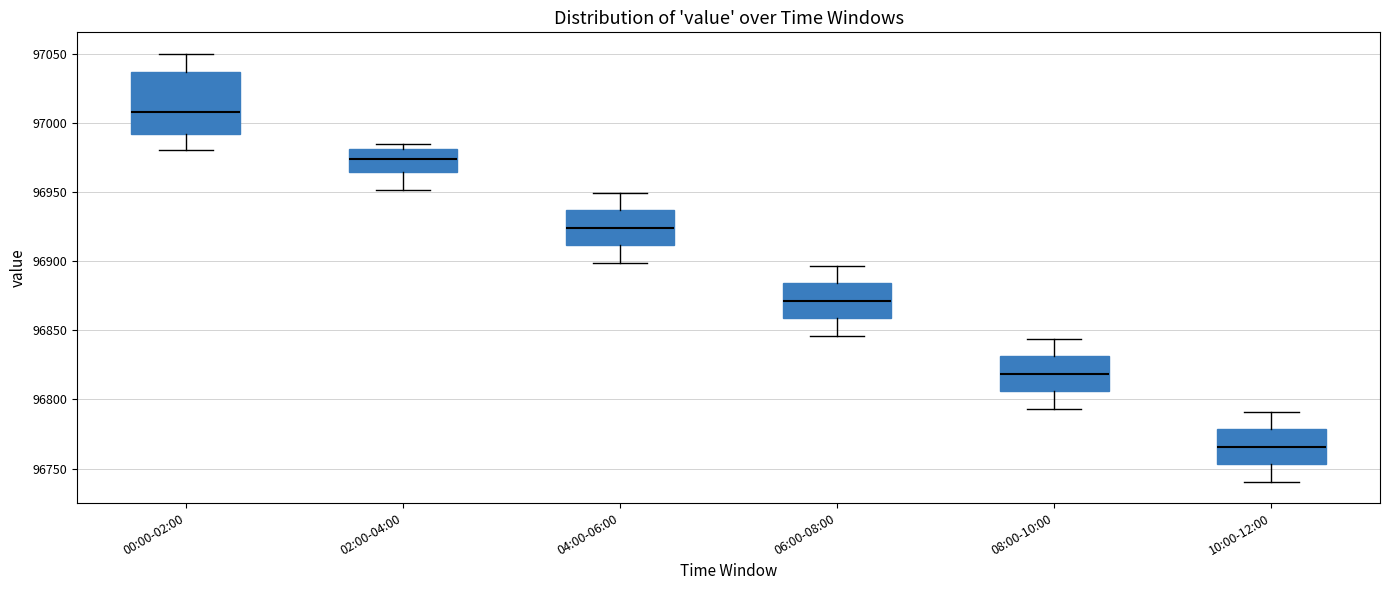

Reading left to right, read every box against the y-axis: the position of its median line, the range the box covers, and the ends of its whiskers. The values are not printed on the chart, so give them approximately, as read against the axis.

00:00-02:00: median 97010, box 96990 to 97035, whiskers 96980 to 97050
02:00-04:00: median 96975, box 96965 to 96980, whiskers 96950 to 96985
04:00-06:00: median 96925, box 96910 to 96935, whiskers 96900 to 96950
06:00-08:00: median 96870, box 96860 to 96885, whiskers 96845 to 96895
08:00-10:00: median 96820, box 96805 to 96830, whiskers 96795 to 96845
10:00-12:00: median 96765, box 96755 to 96780, whiskers 96740 to 96790